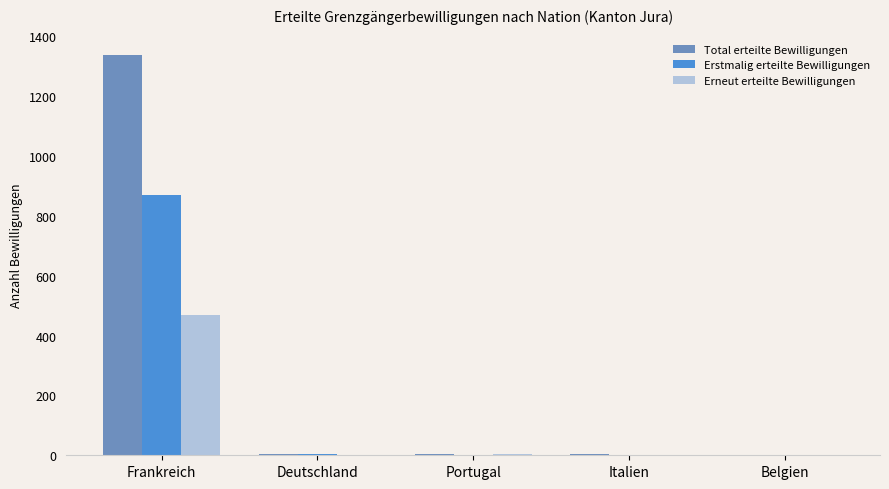

At which label is Erneut erteilte Bewilligungen closest to 234?

Portugal